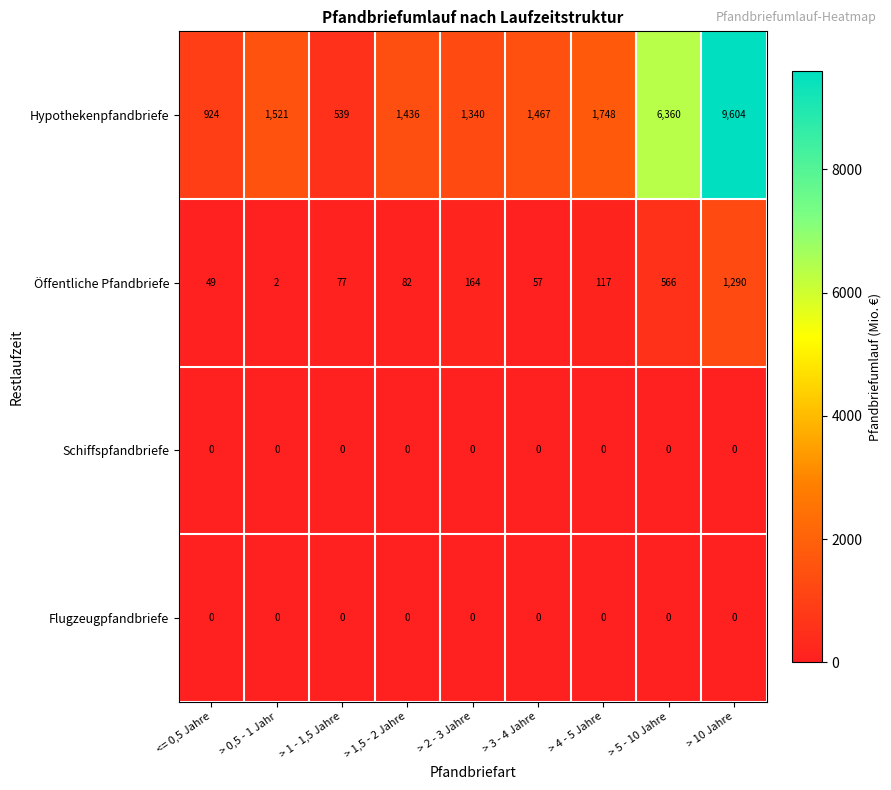

Between <= 0,5 Jahre and > 1 - 1,5 Jahre, which series saw the biggest shift?

Hypothekenpfandbriefe